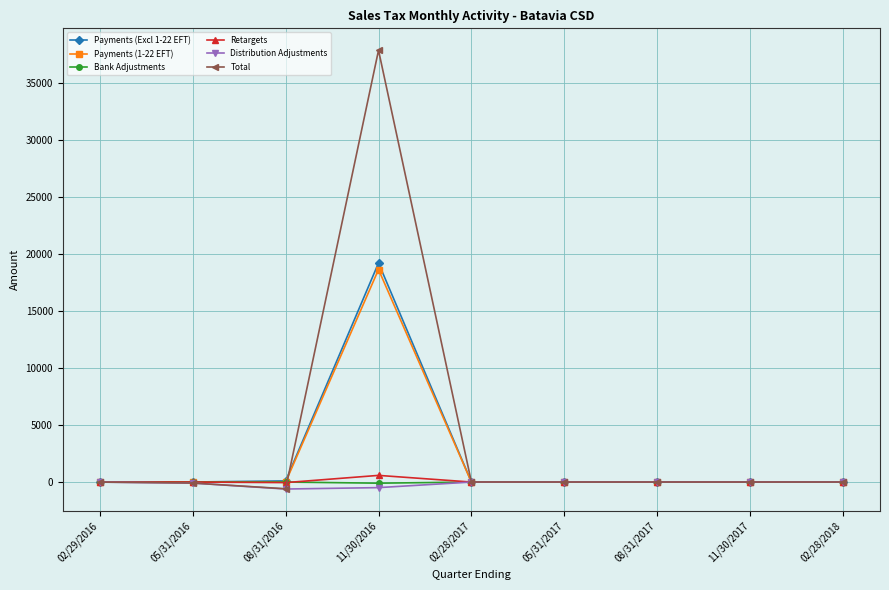

How many data points in Payments (Excl 1-22 EFT) are above 3?

5